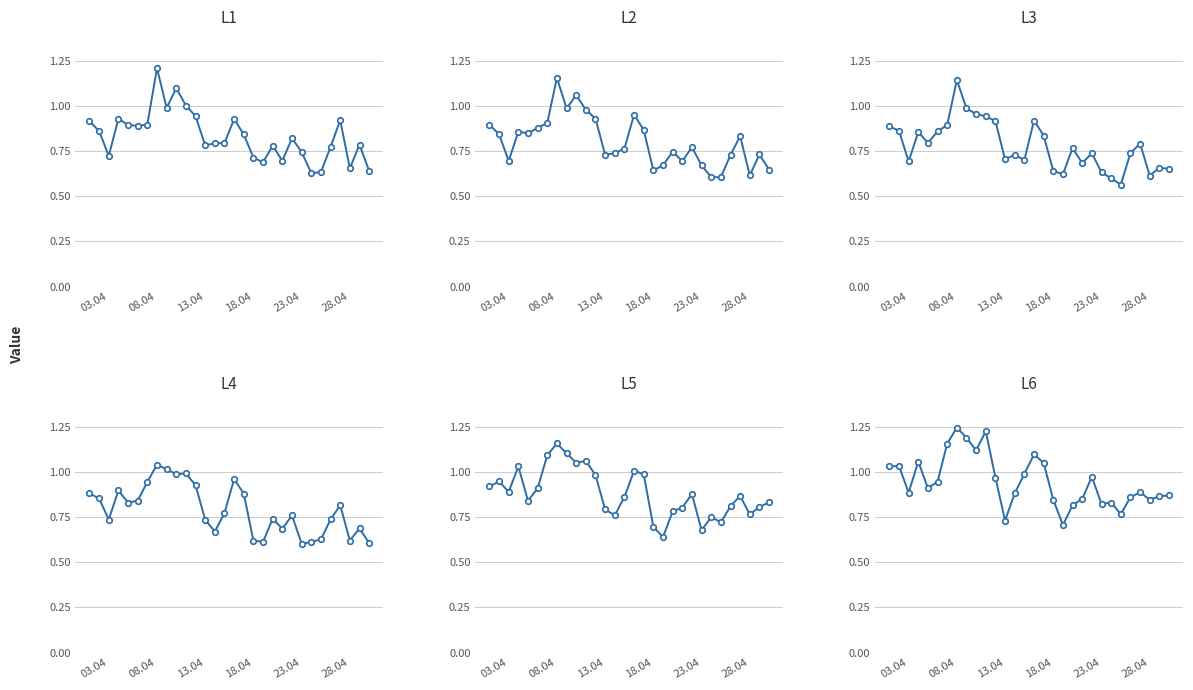

List the series in order of their peak value, highest first.

L6, L1, L5, L2, L3, L4